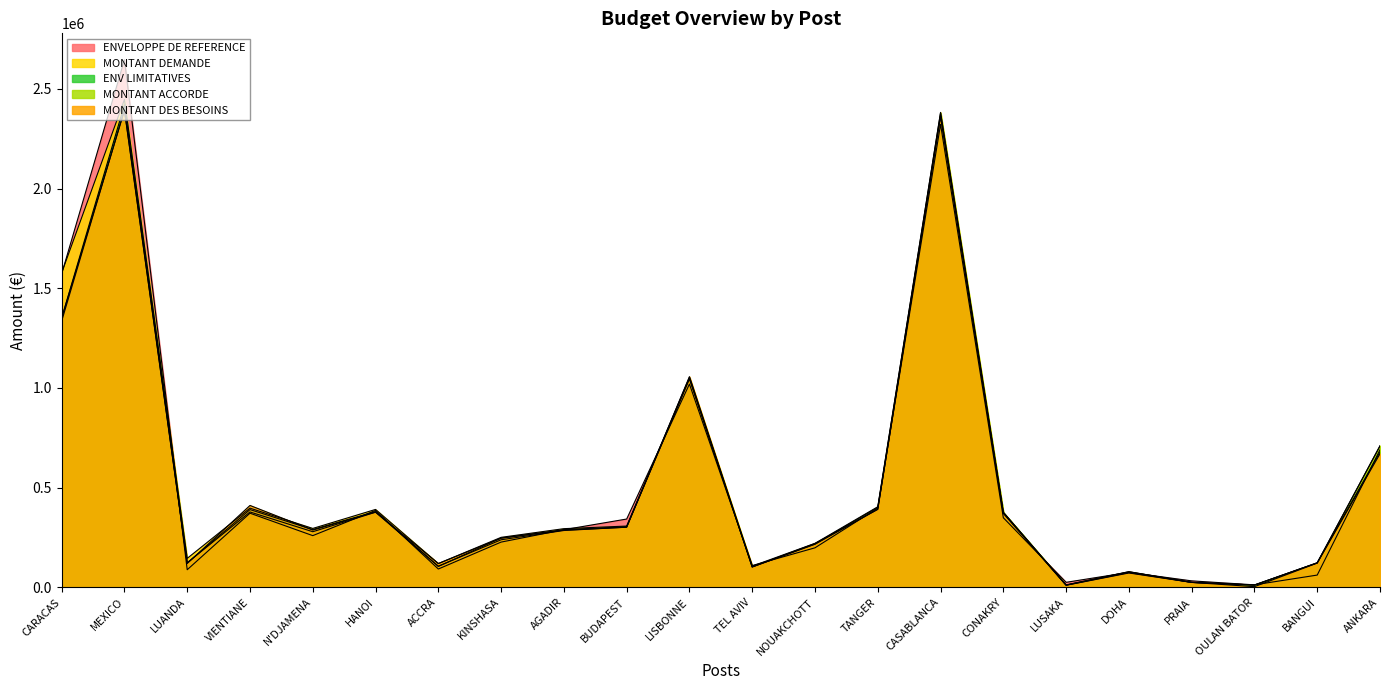

What is the difference between the maximum and minimum values in the ENV LIMITATIVES series?

2409000.0